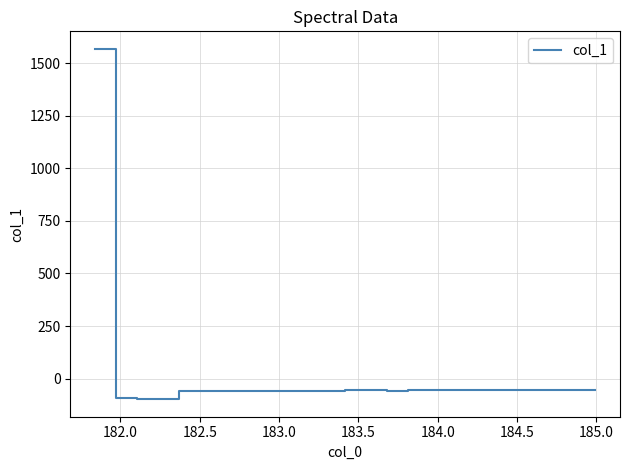

What is the maximum value shown in the chart?

1567.9